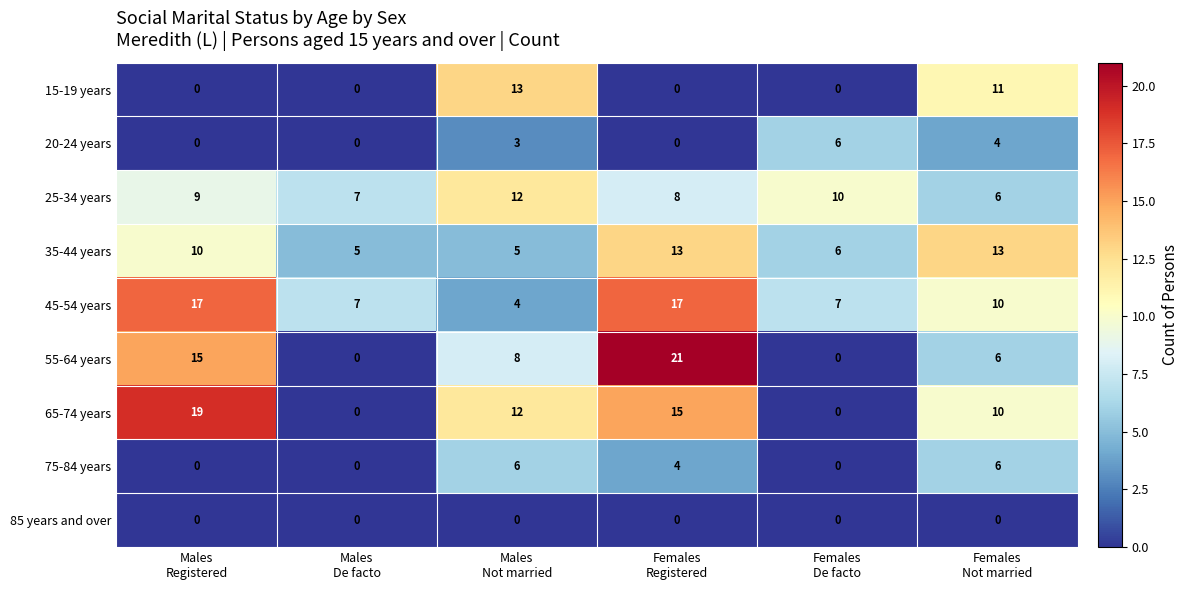

What is the difference between the maximum and second lowest values in the 15-19 years series?

13